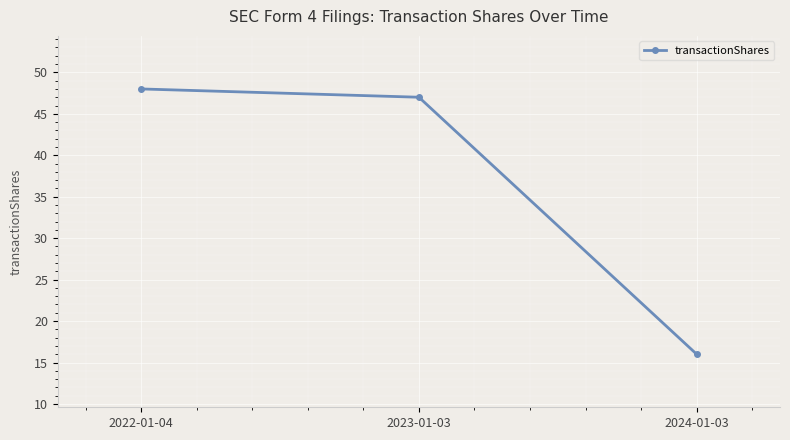

Reading left to right, what are all the values shown in this chart?

48	47	16